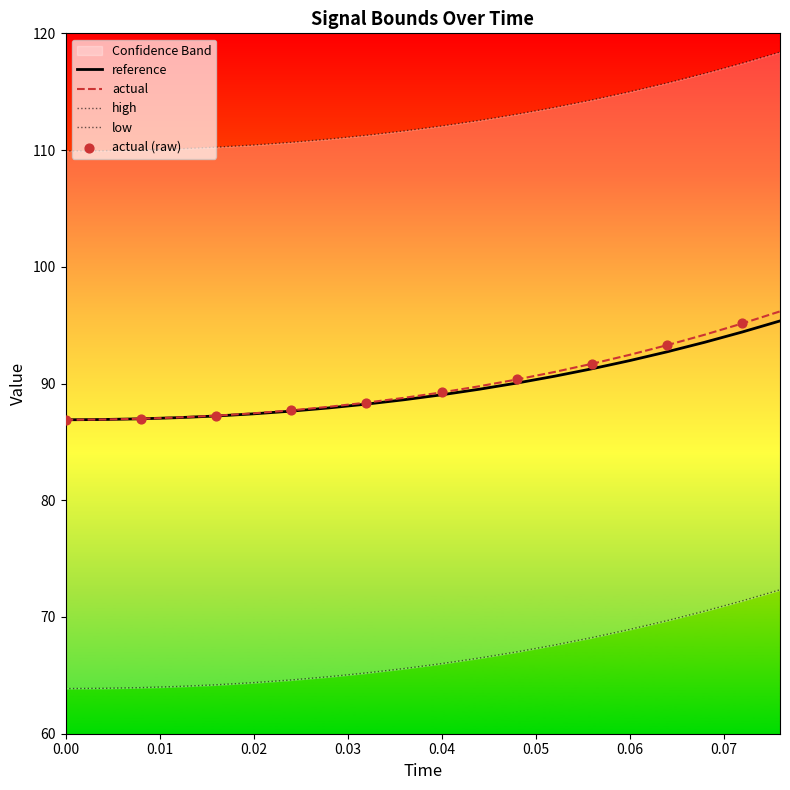

What is the minimum value for reference?

86.9